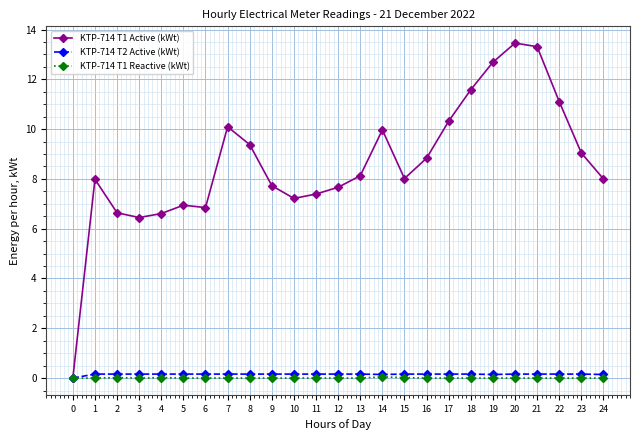

How many data points does each series have?

25